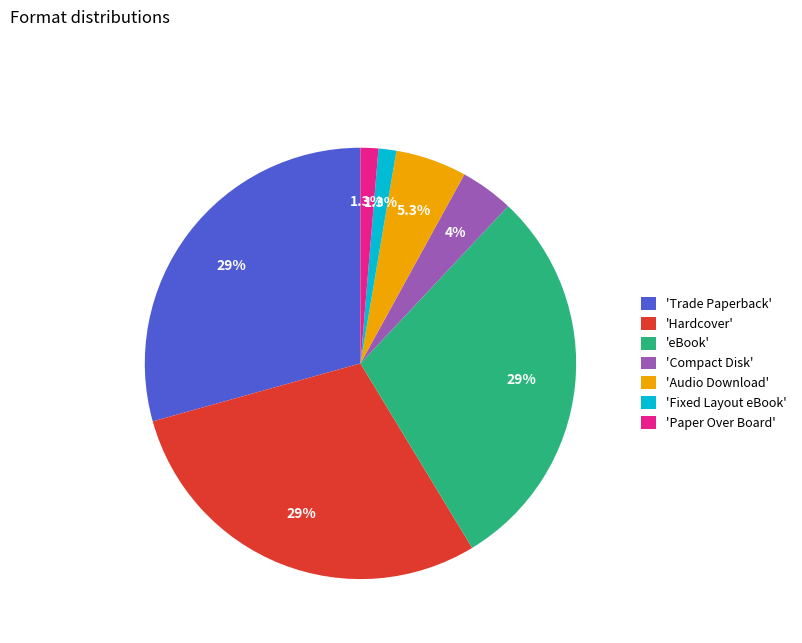

What percentage do 'Hardcover' and 'Trade Paperback' together represent?

58.7%